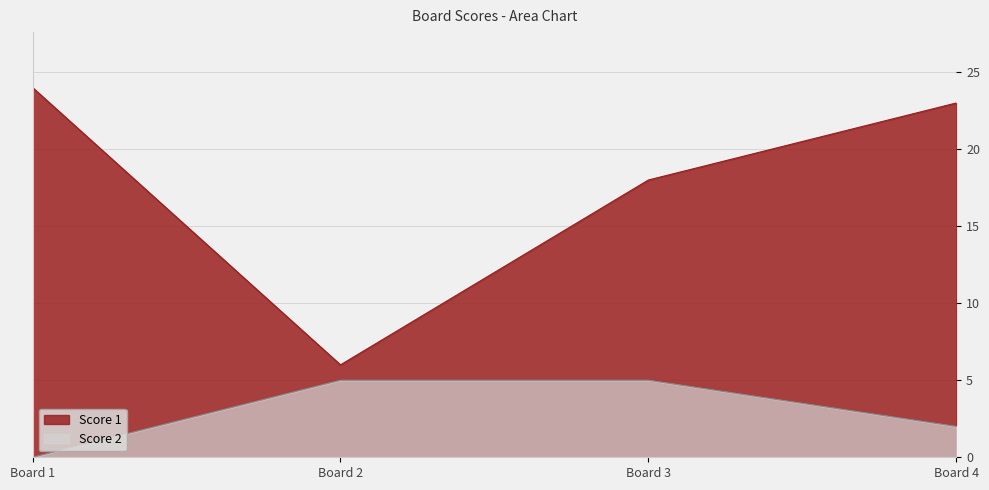

Which series changed the most between Board 1 and Board 4?

Score 2